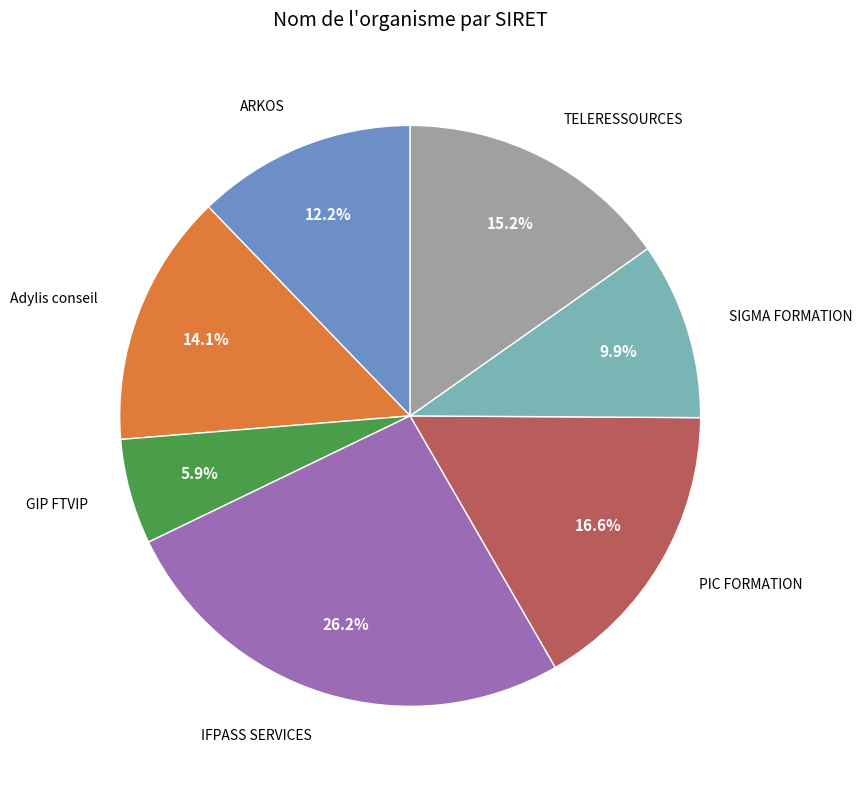

Count the number of slices in the pie.

7